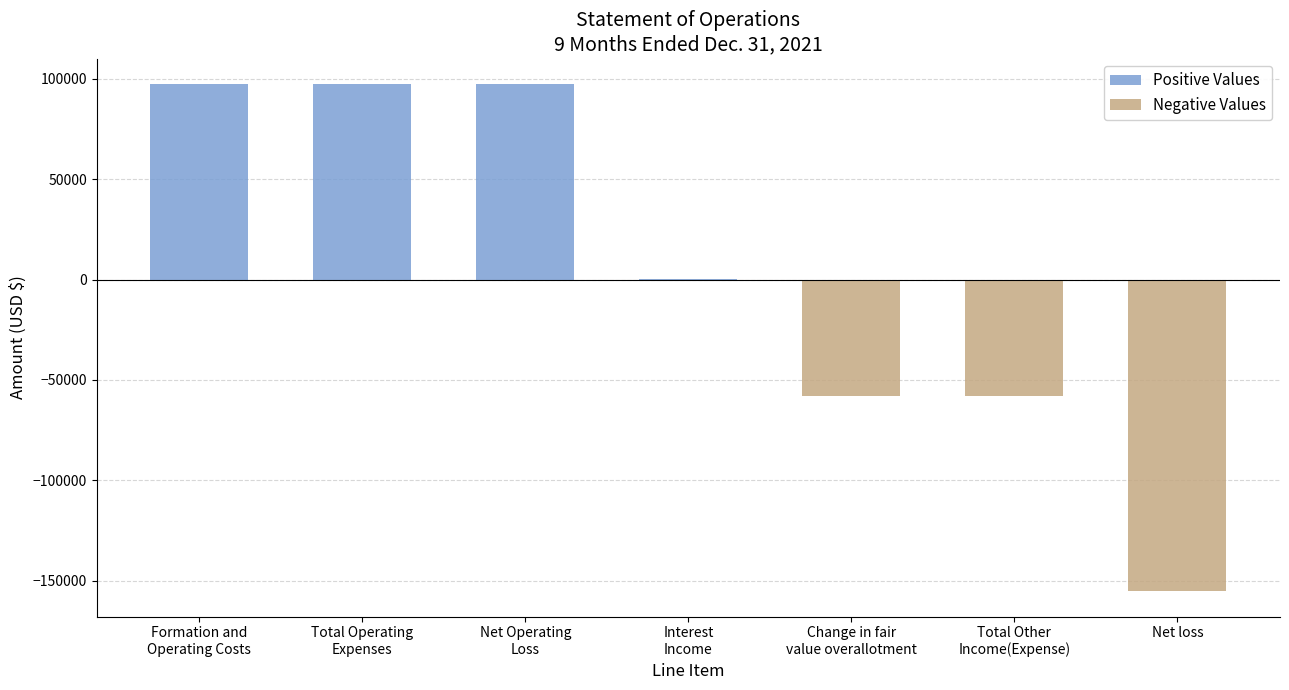

At which label does Positive Values reach its peak?

Formation and
Operating Costs